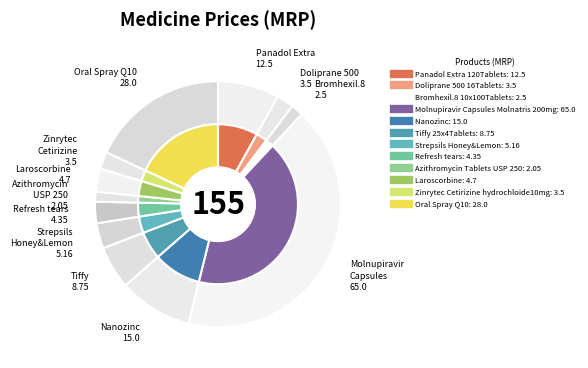

Does Doliprane 500 16Tablets represent more than half of the total?

No